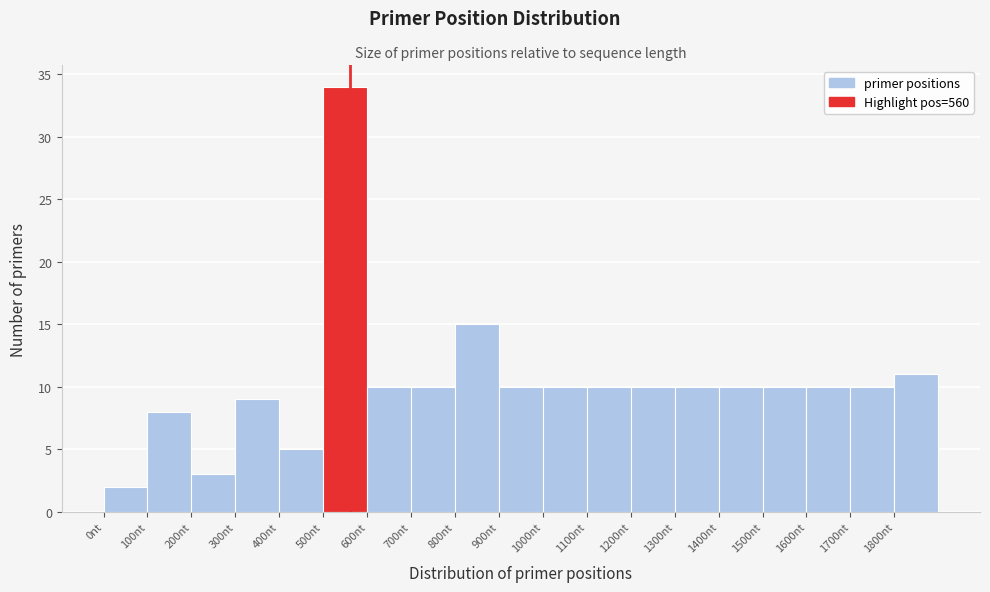

What is the height of the bar covering 1700 to 1800 on the x-axis? The values are not printed on the chart, so give them approximately, as read against the axis.

10